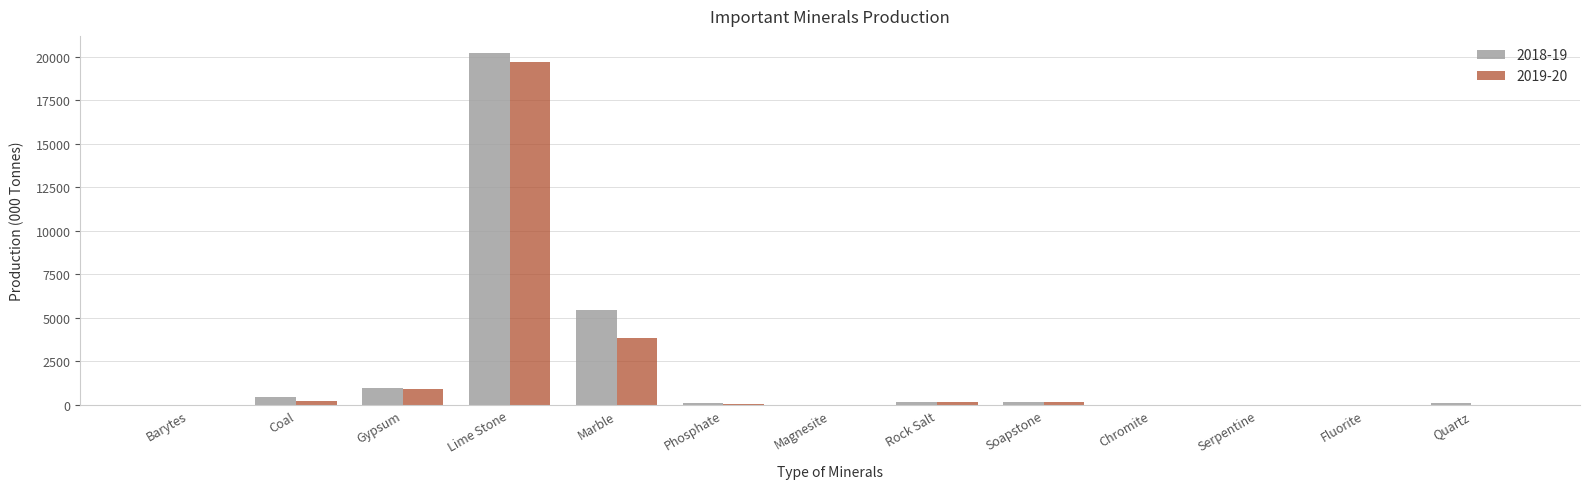

What is the average value of the 2019-20 series?

1935.9